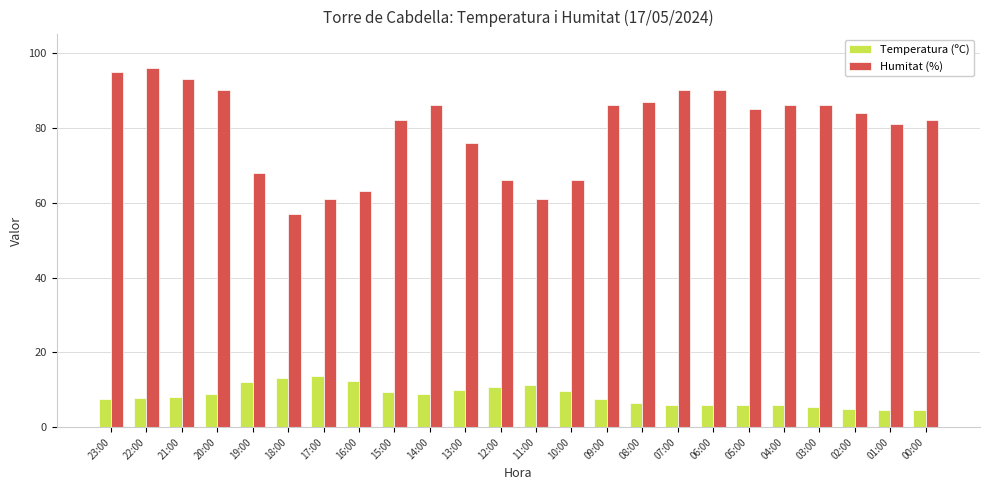

The Humitat (%) series shows 96.0 at 22:00. True or false?

True